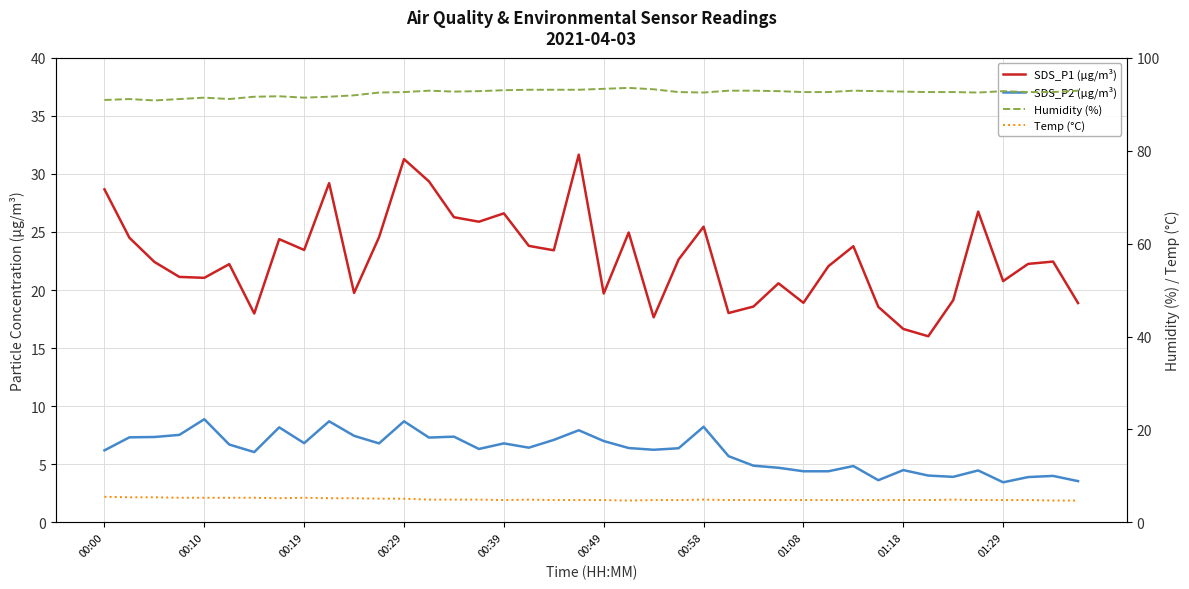

Rank the series at 30 from highest to lowest value.

Humidity (%), SDS_P1 (µg/m³), SDS_P2 (µg/m³), Temp (°C)